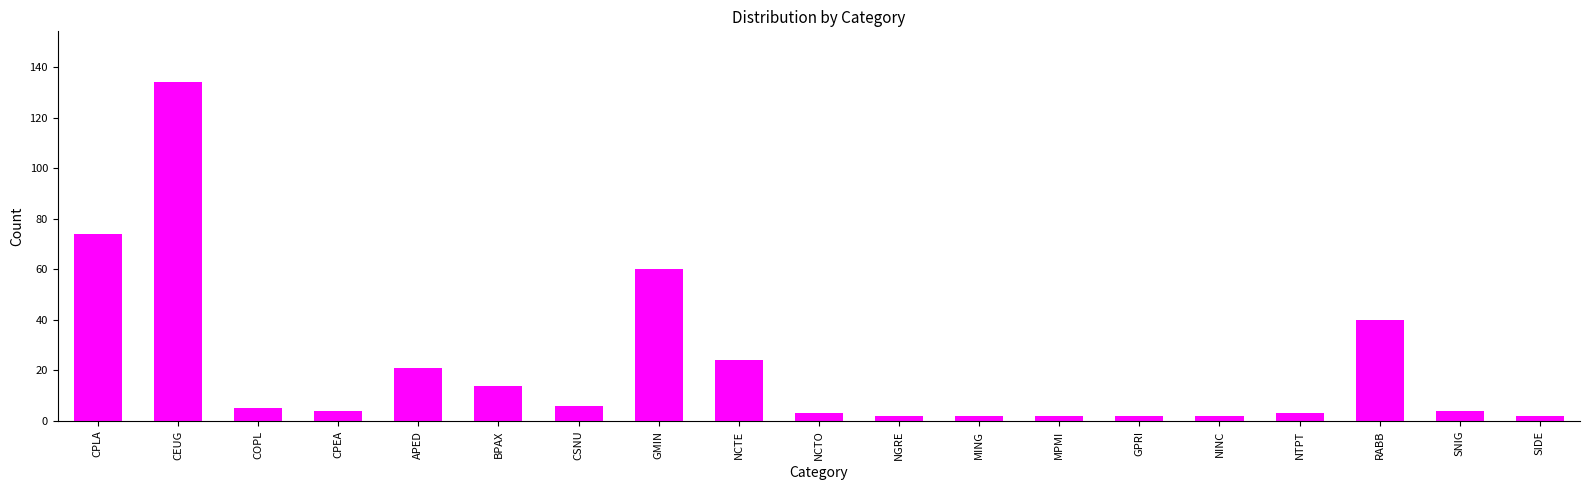

What is the label of the 1st bar from the right?

SIDE